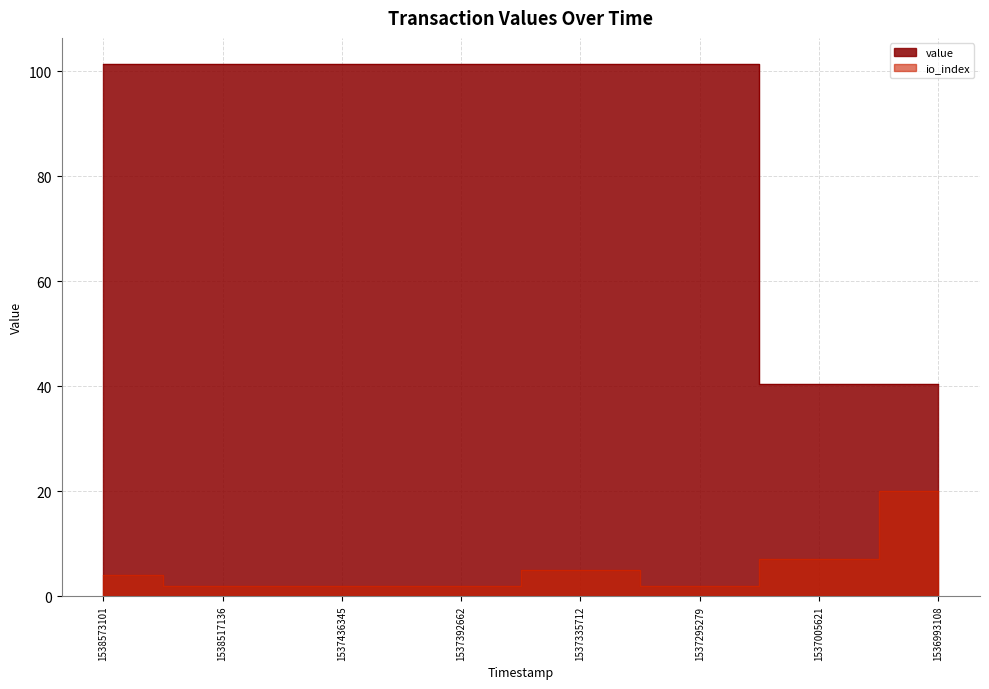

Reading left to right, extract all data points from this chart.

value: 1538573101=101.3	1538517136=101.3	1537436345=101.3	1537392662=101.3	1537335712=101.3	1537295279=101.3	1537005621=40.4	1536993108=40.4
io_index: 1538573101=4.0	1538517136=2.0	1537436345=2.0	1537392662=2.0	1537335712=5.0	1537295279=2.0	1537005621=7.0	1536993108=20.0